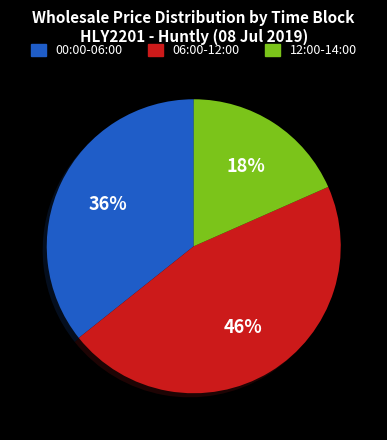

To the nearest percent, what is the difference between the largest and smallest slice percentages?

28%